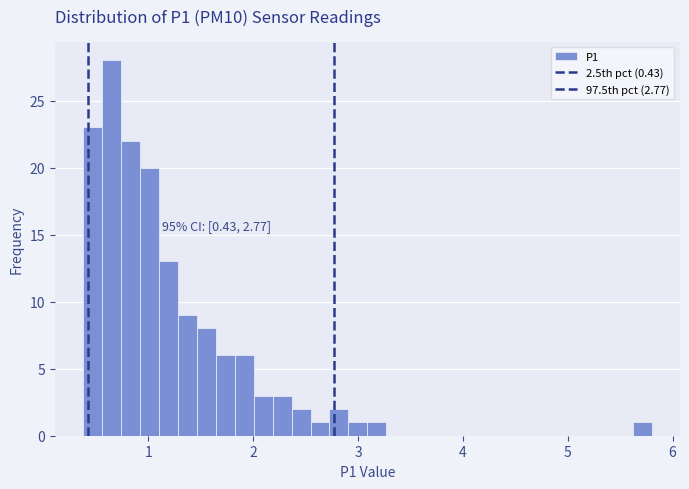

Around what value on the x-axis is the tallest bar? Give the approximate position of its centre, as read against the axis.

0.7